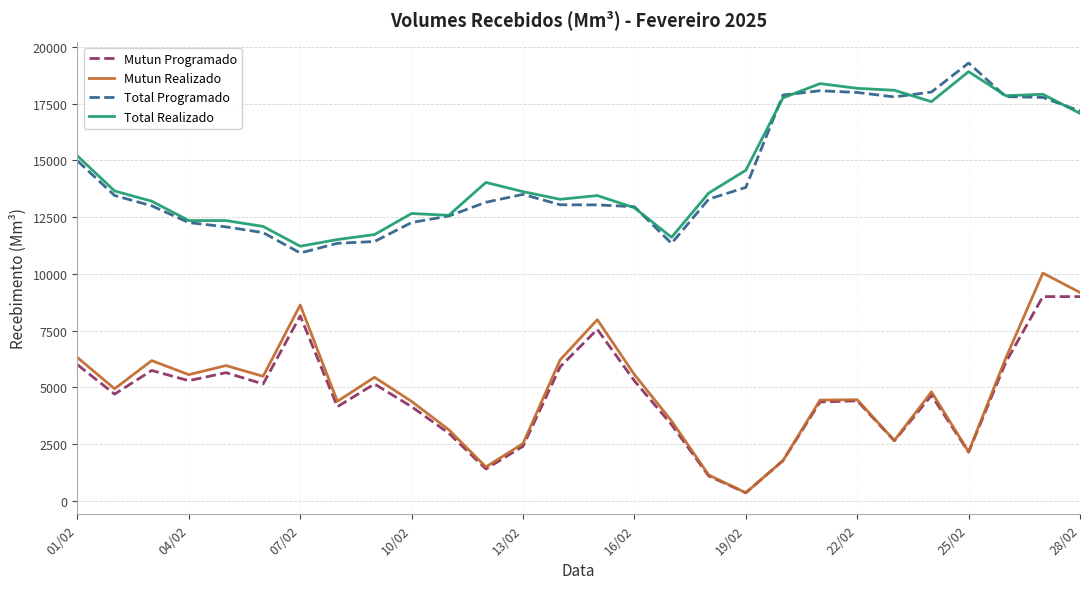

What is the minimum value for Total Realizado?

11218.8